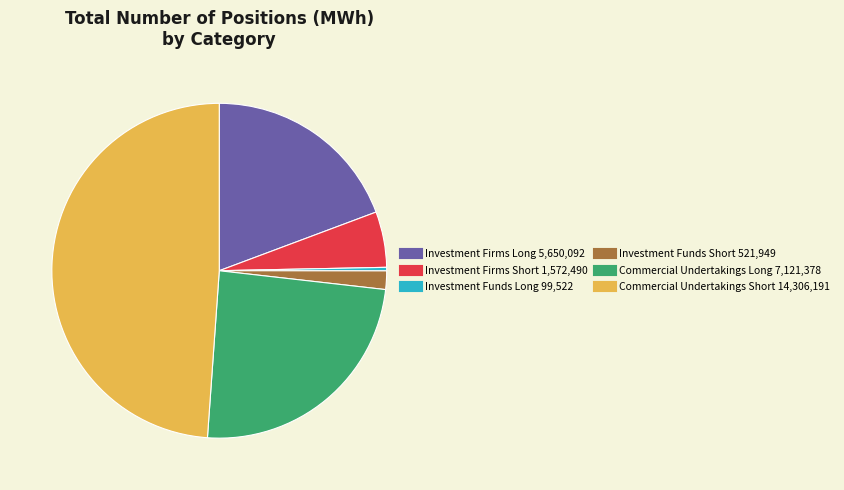

Which category has the smallest portion of the pie?

Investment Funds Long